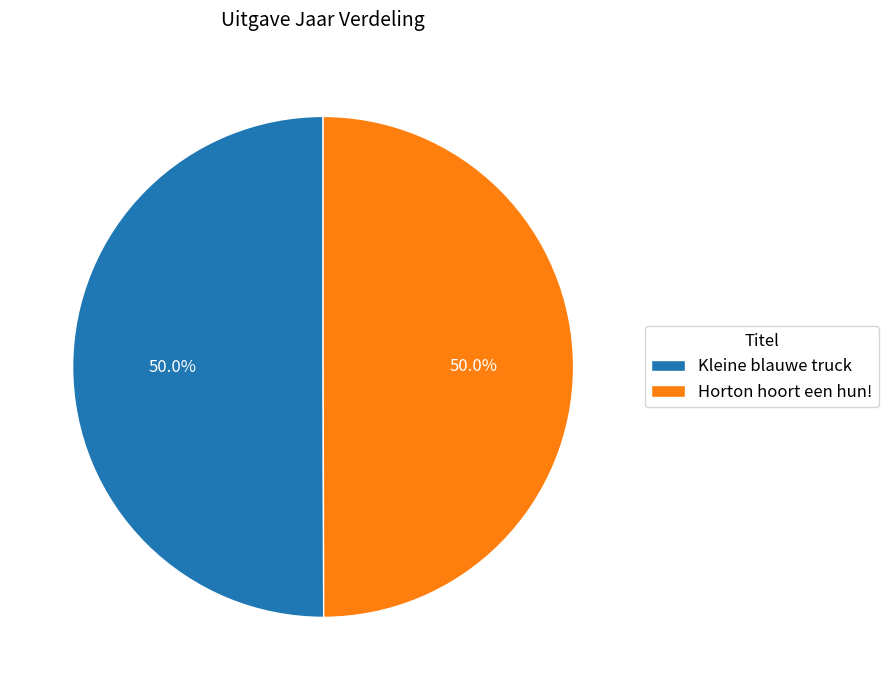

What is the ratio of the value at Kleine blauwe truck to the value at Horton hoort een hun!?

1.0